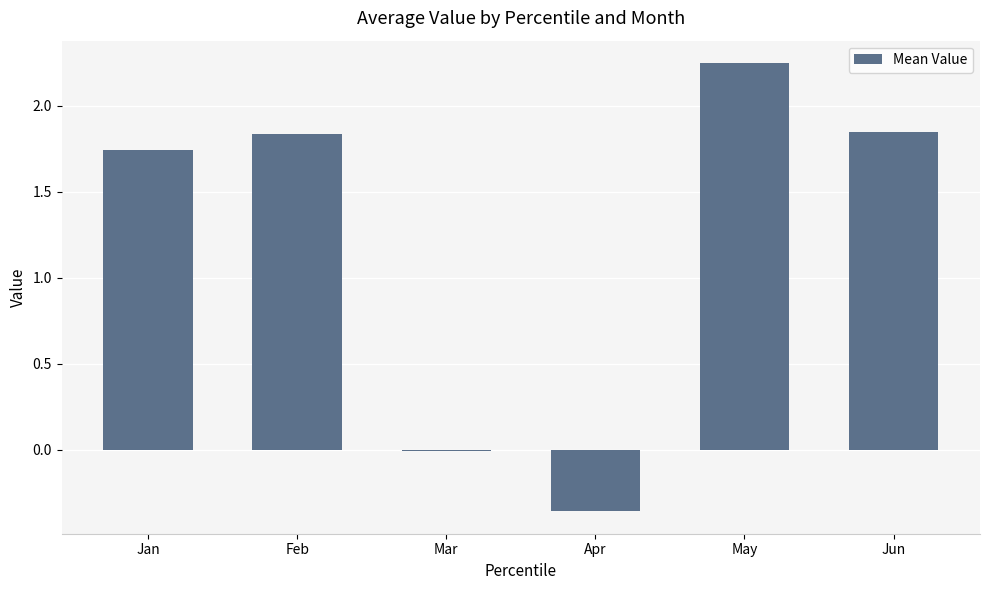

The value at May is 1.3. True or false?

False